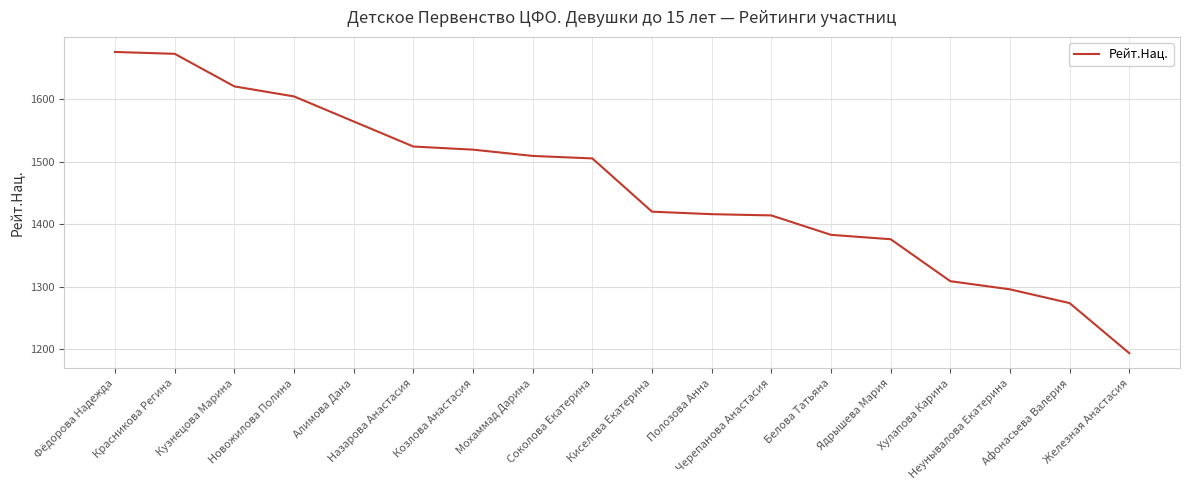

What is the minimum value shown in the chart?

1194